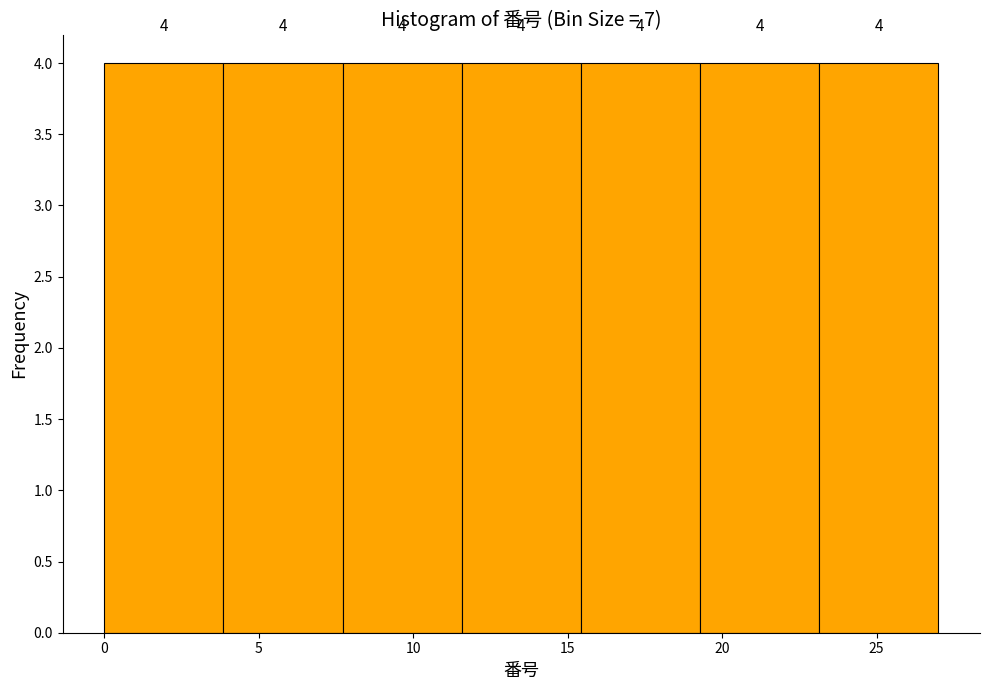

Reading left to right, transcribe this chart: for each bar, give the range it covers on the x-axis and its height. The bar edges are not printed on the chart, so give them approximately, as read against the axis.

0.0 to 4.0: 4
4.0 to 7.5: 4
7.5 to 11.5: 4
11.5 to 15.5: 4
15.5 to 19.5: 4
19.5 to 23.0: 4
23.0 to 27.0: 4